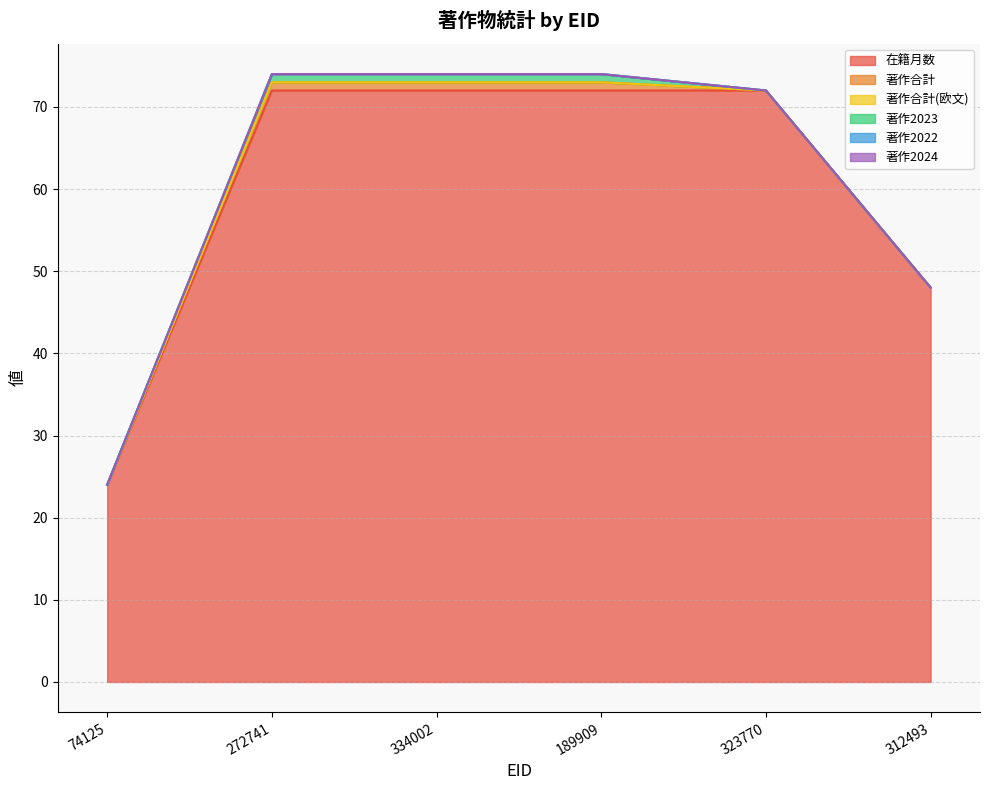

Rank the categories by 著作合計(欧文) value from highest to lowest.

74125, 272741, 334002, 189909, 323770, 312493